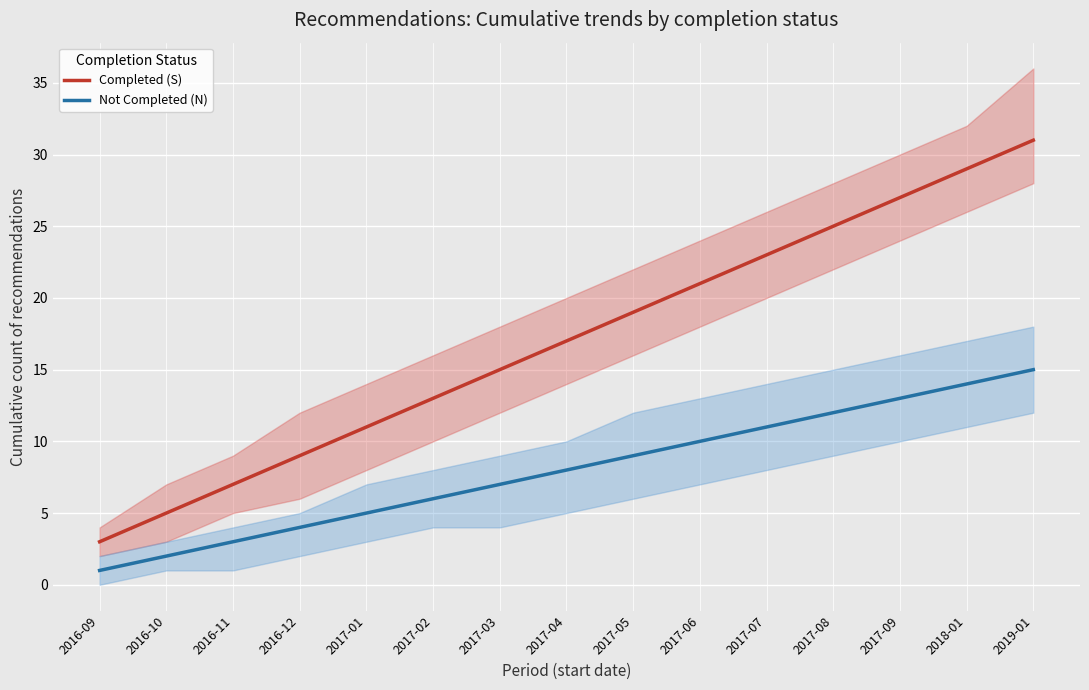

What is the maximum value shown in the chart?

31